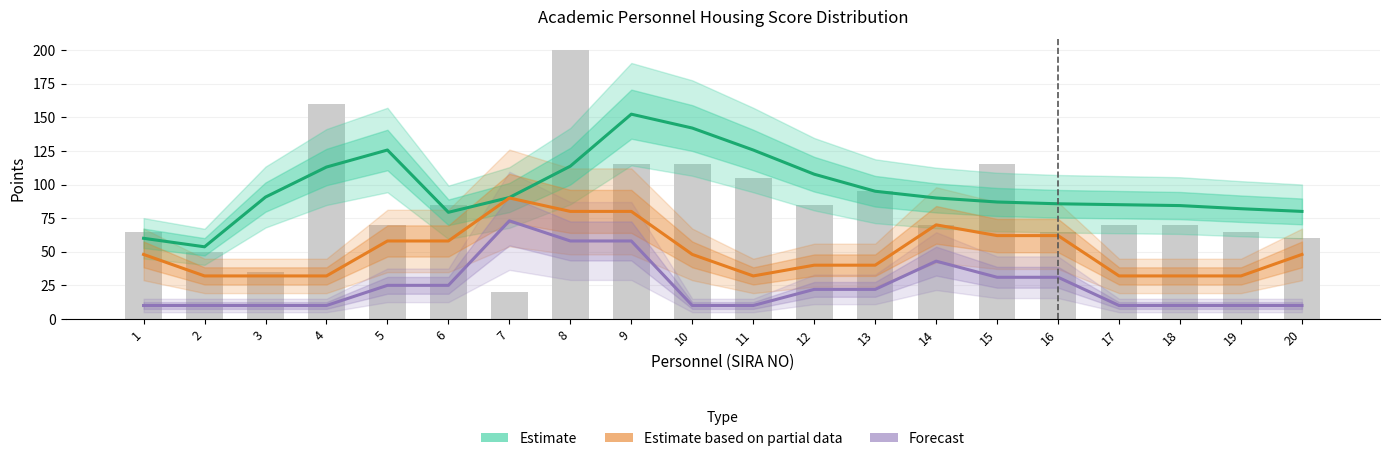

At which category is the sum across all series the highest?

9